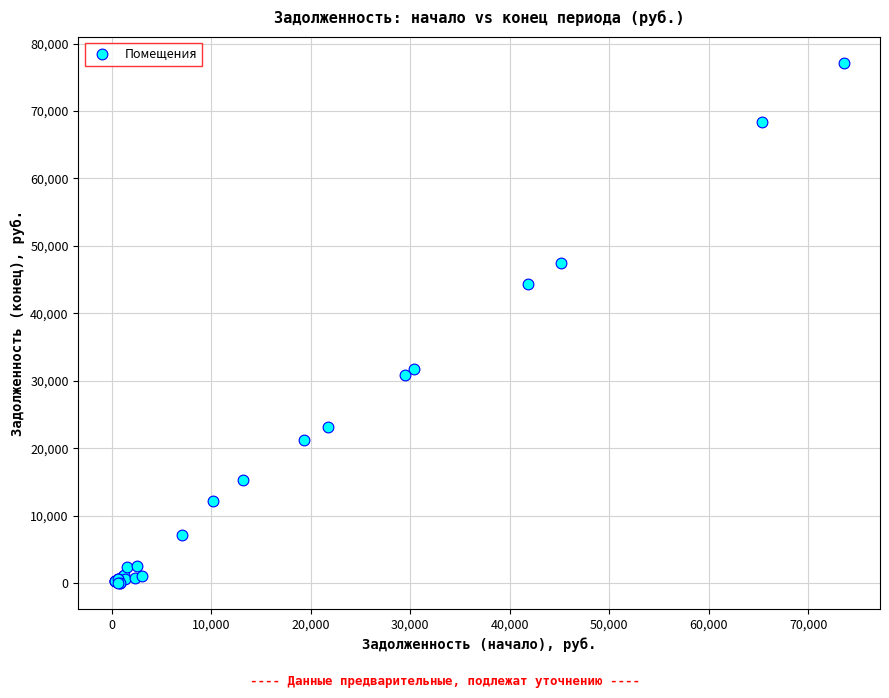

What Y value in the scatter plot is closest to 38597?

44421.4